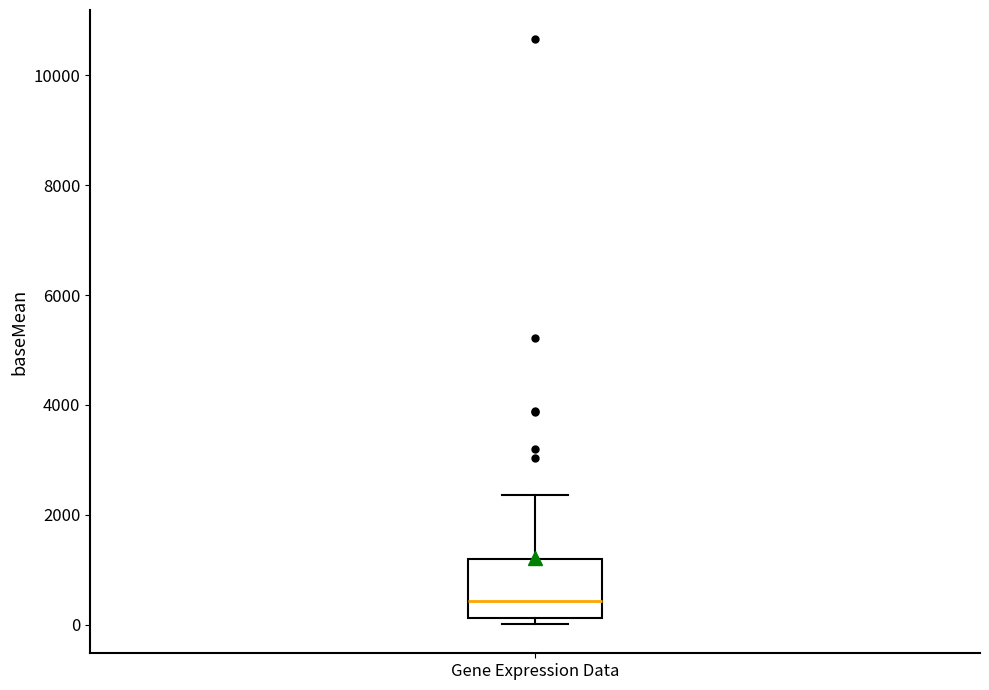

Where does the median line of the box for Gene Expression Data sit on the y-axis? The values are not printed on the chart, so give them approximately, as read against the axis.

400